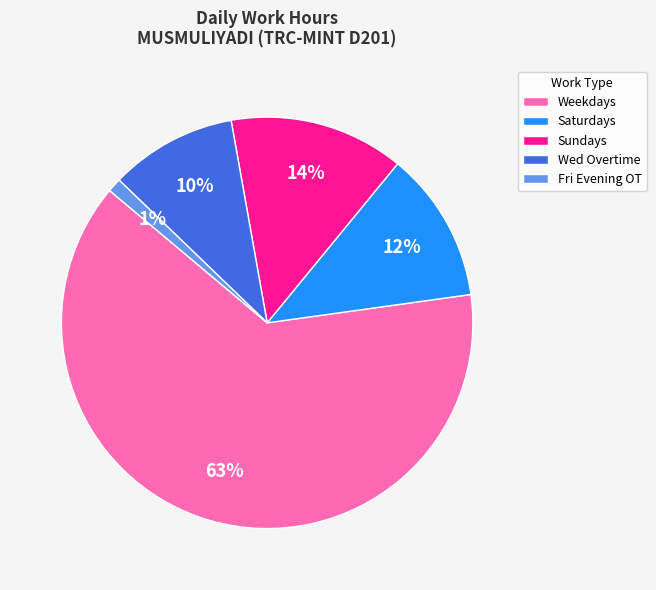

Between Wed Overtime and Weekdays, which is larger?

Weekdays